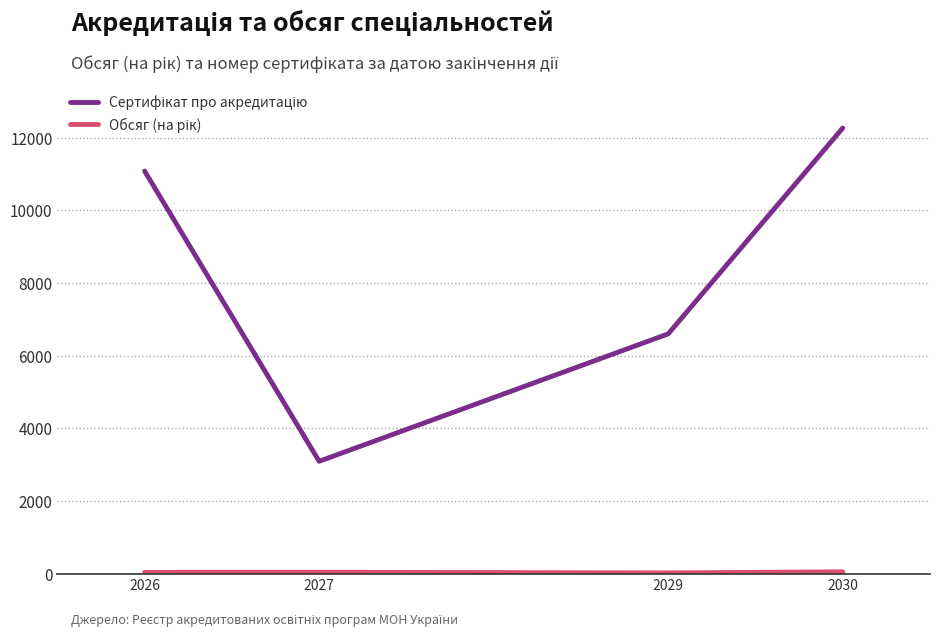

At which category does the chart reach its peak across all series?

2030